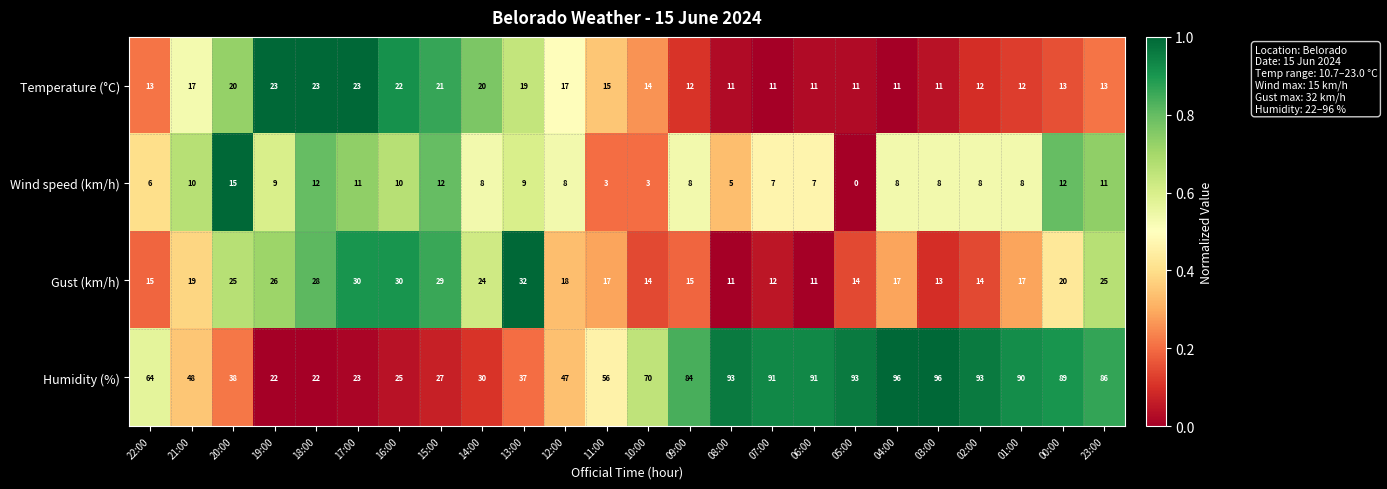

Rank the series at 11:00 from highest to lowest value.

Humidity (%), Gust (km/h), Temperature (°C), Wind speed (km/h)